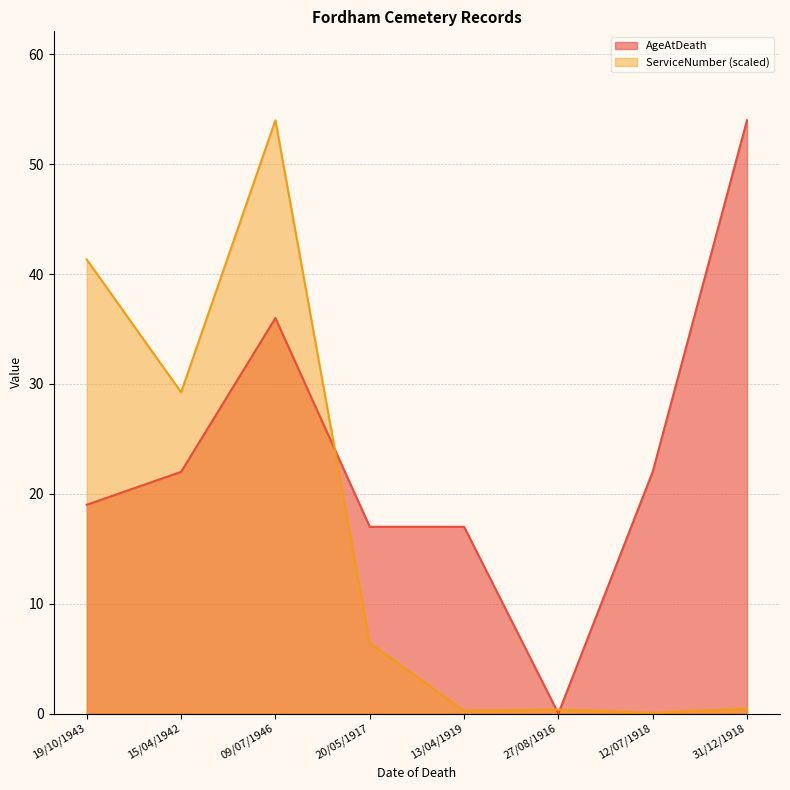

The ServiceNumber series shows 41.3 at 19/10/1943. True or false?

True